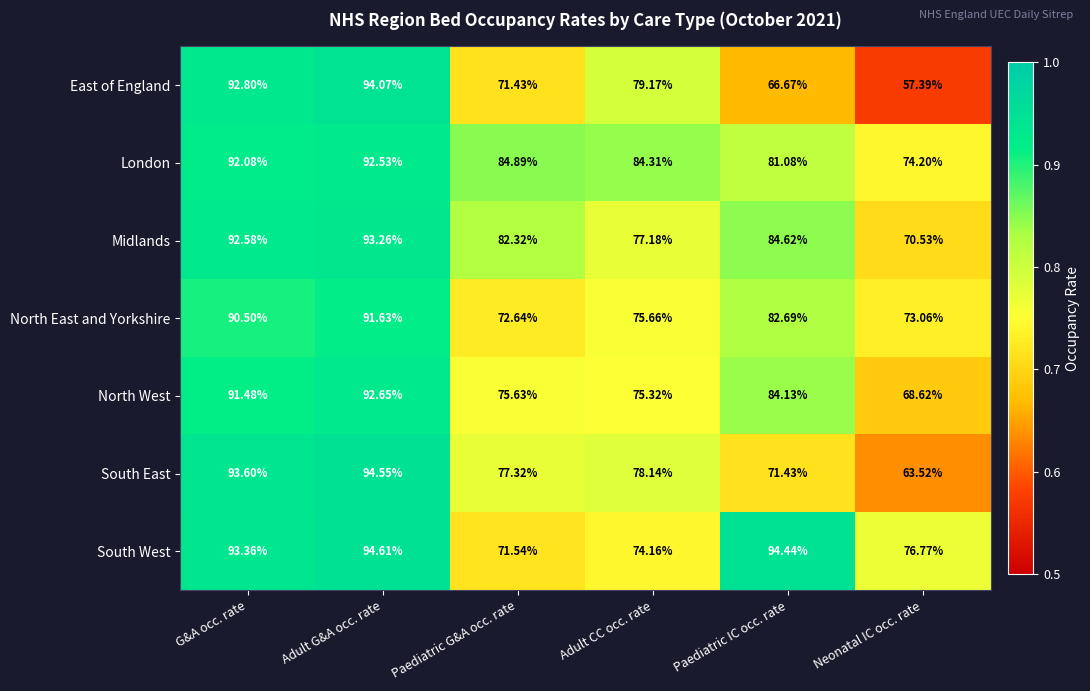

Rank the series at Neonatal IC occ. rate from lowest to highest value.

East of England, South East, North West, Midlands, North East and Yorkshire, London, South West